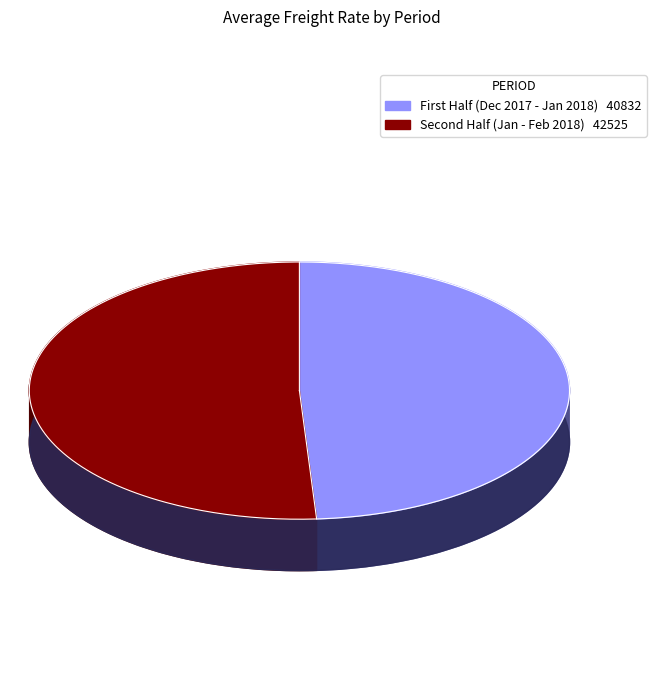

Is it true that 23.01.2018 is 21% of the pie?

False